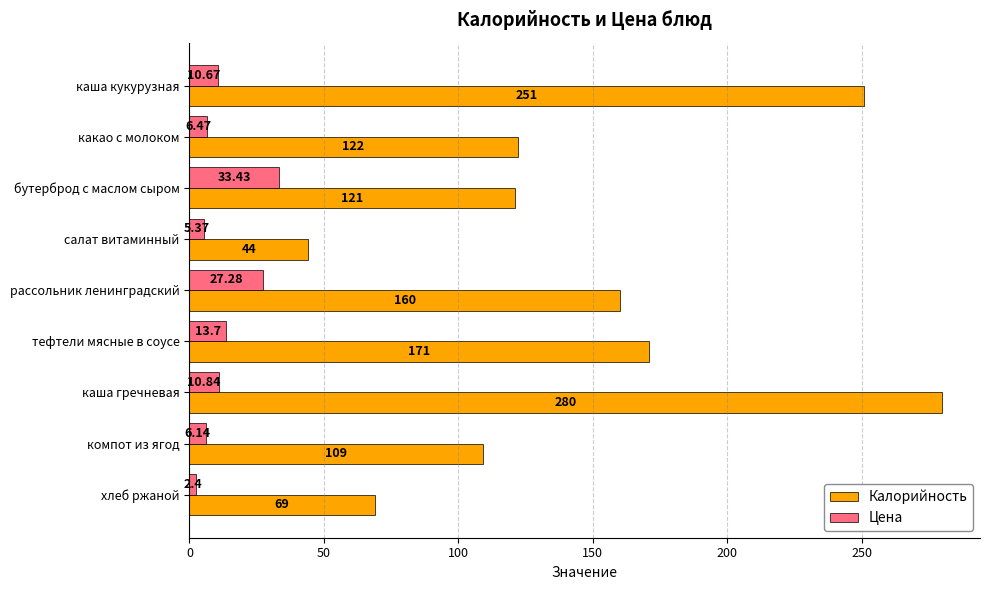

Which series changed the most between каша кукурузная and тефтели мясные в соусе?

Калорийность